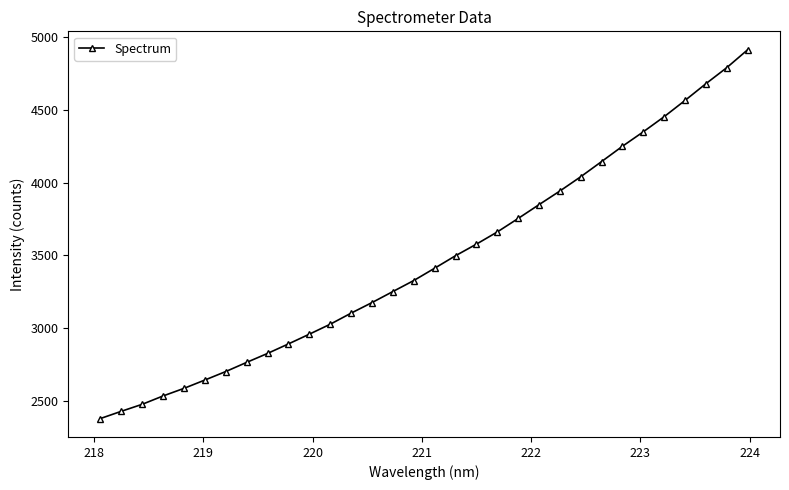

Reading right to left, list all the values displayed in this chart.

4913.4	4790.6	4680.4	4565.5	4453.9	4349.9	4250.5	4145.4	4041.1	3942.9	3849.1	3754.2	3661.4	3577.7	3498.1	3412.3	3327.7	3252.0	3176.2	3103.7	3027.5	2959.1	2892.1	2826.8	2765.3	2702.3	2643.9	2586.7	2534.5	2477.1	2429.0	2379.3